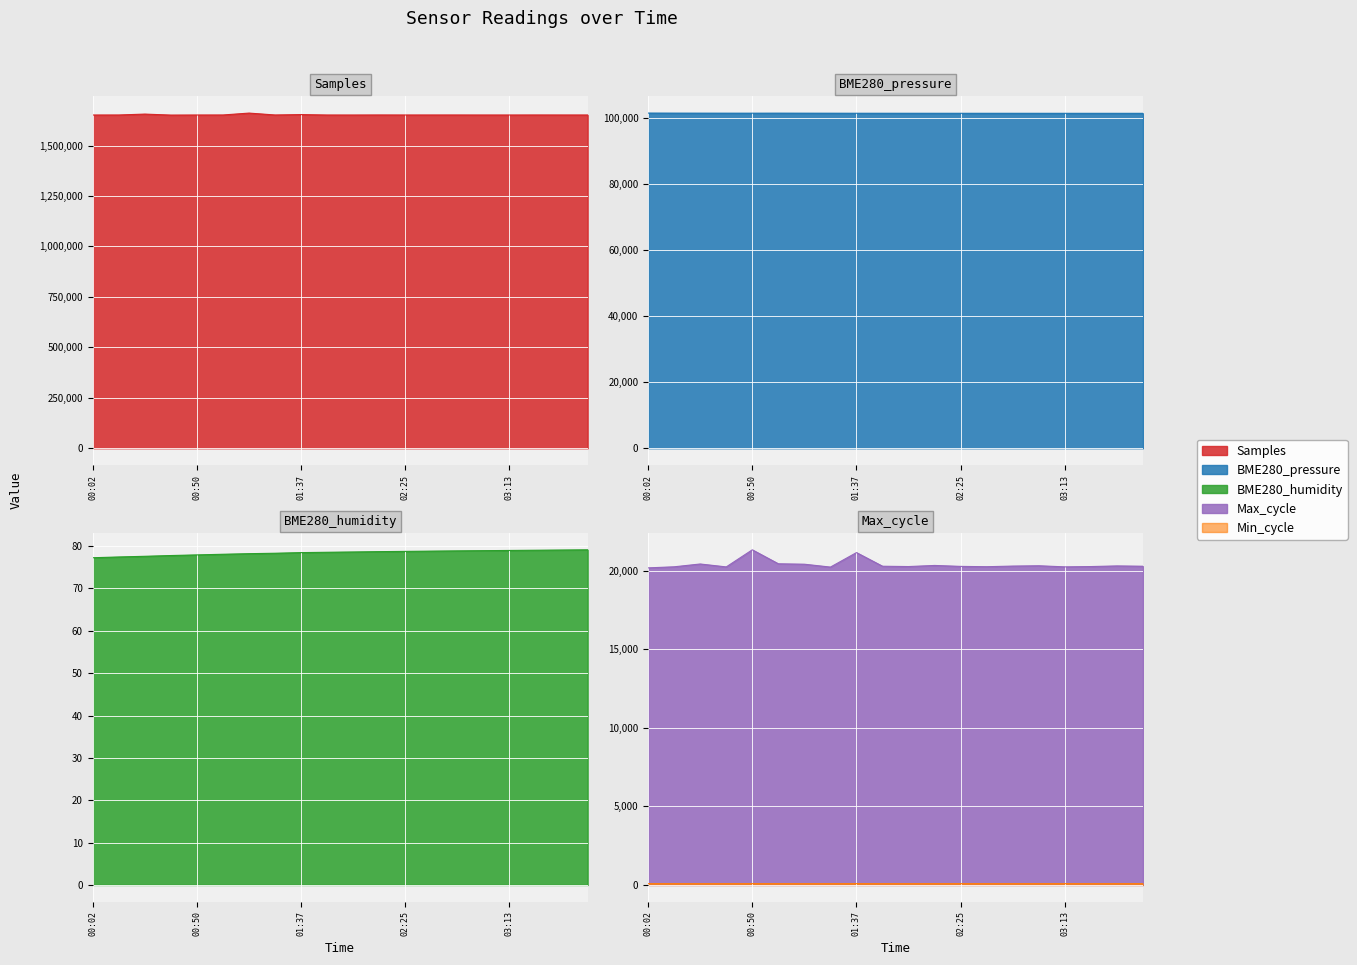

What position from the right is 03:49?

1